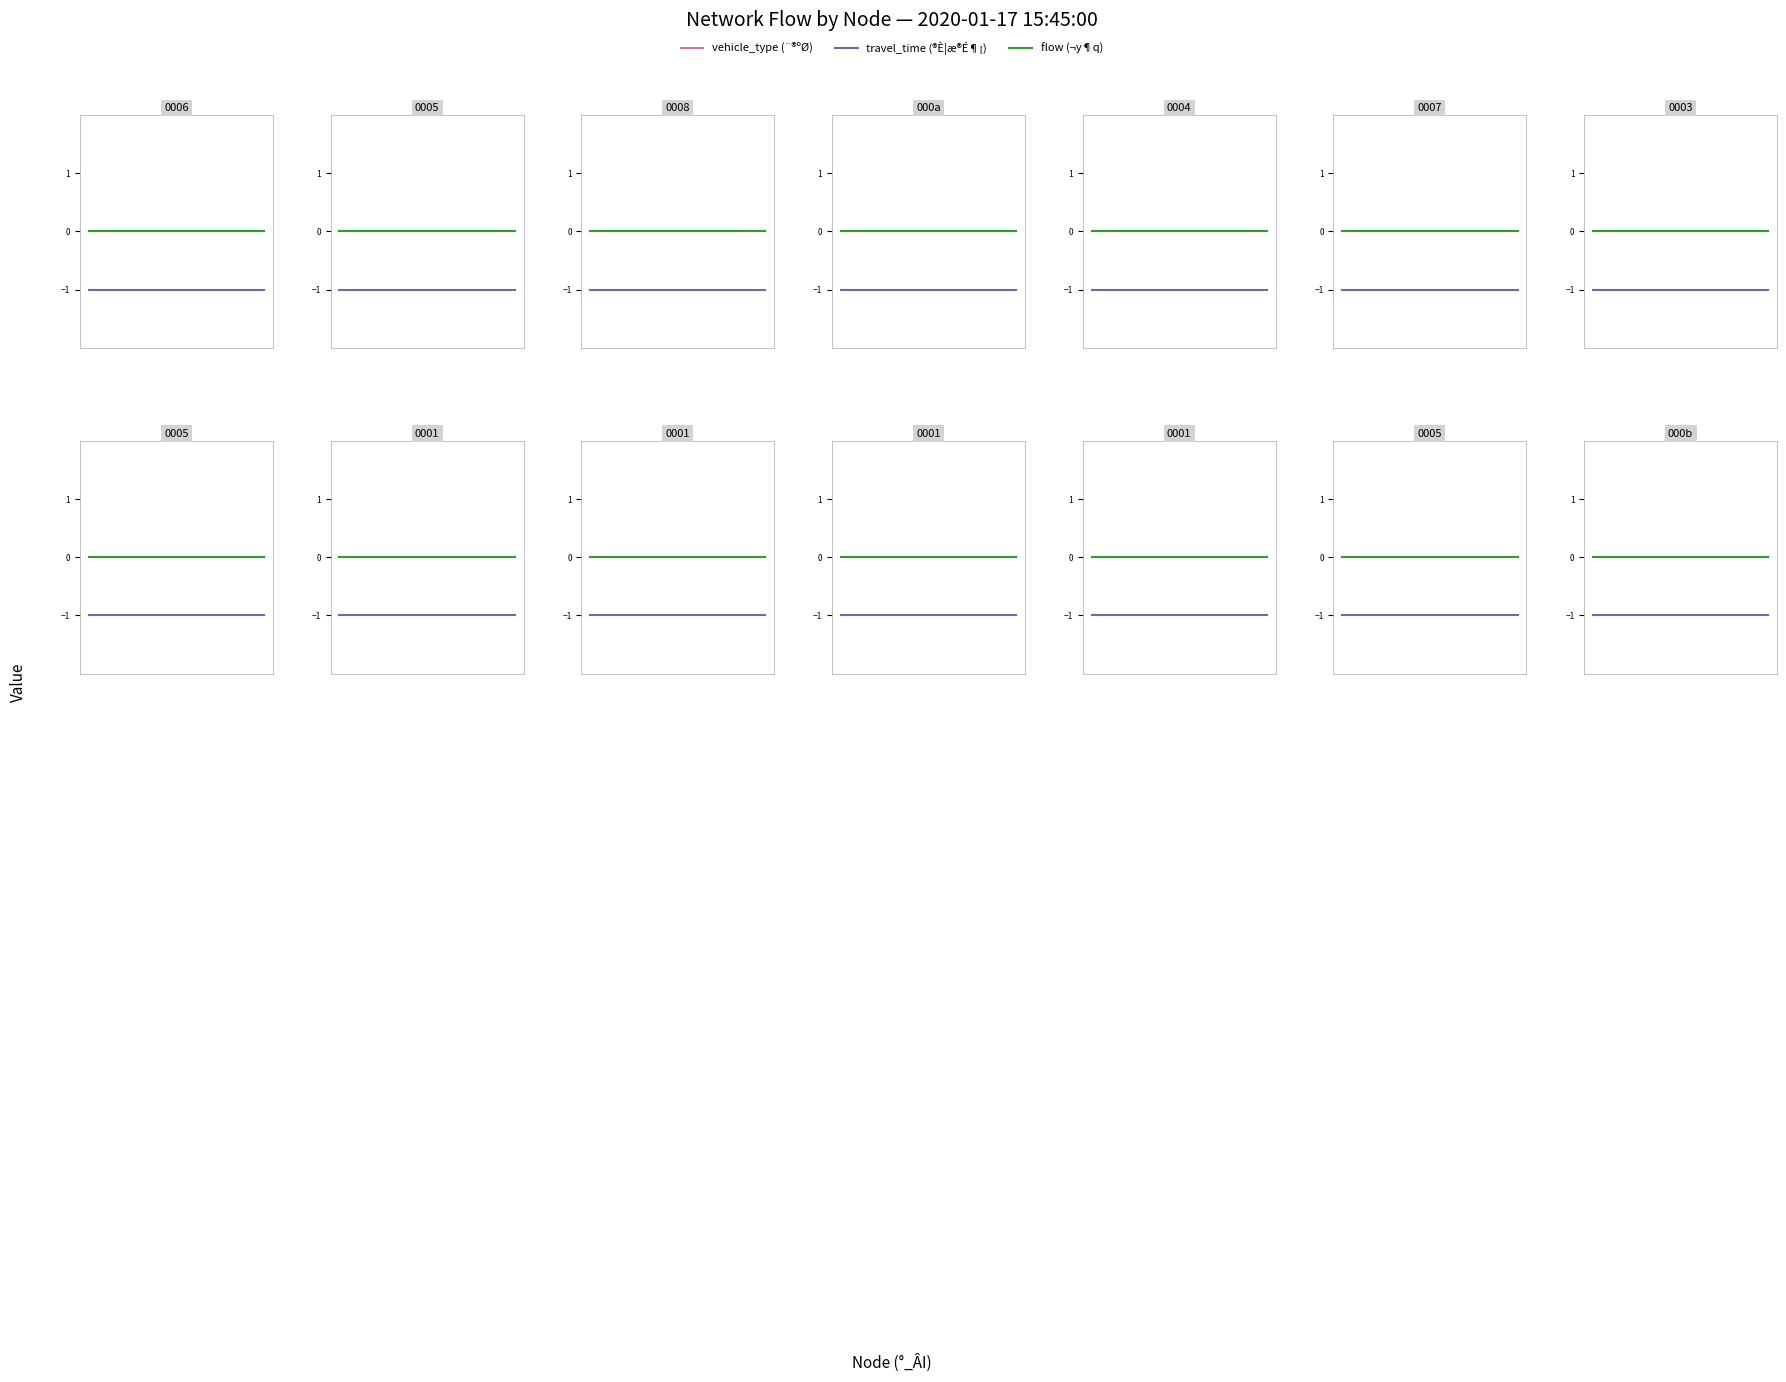

How many lines are shown in the chart?

3